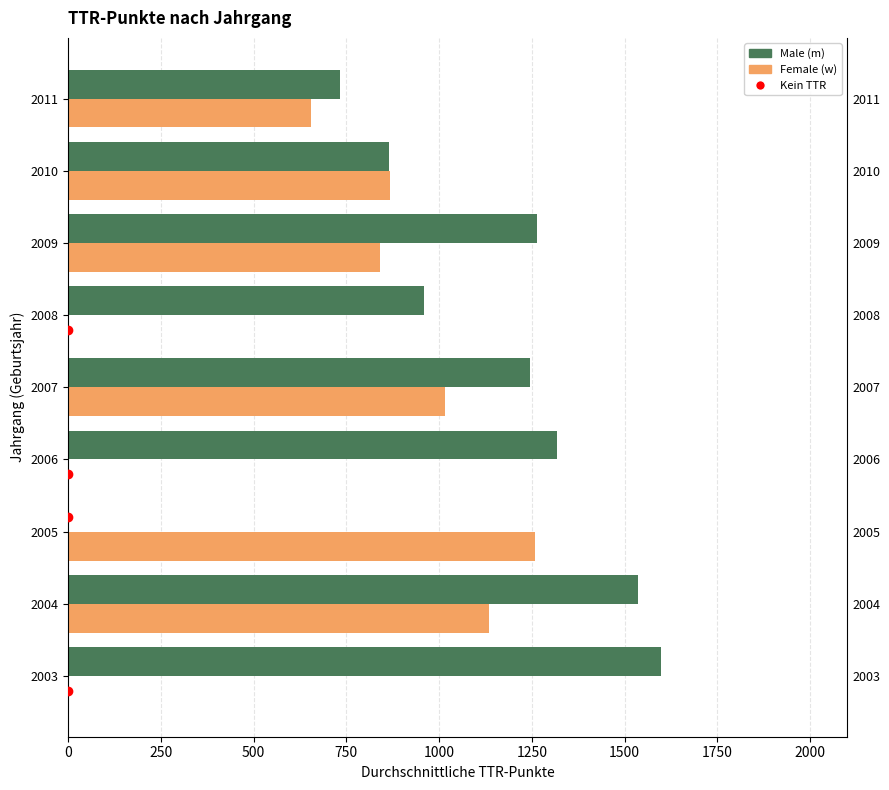

Are the bars horizontal?

Yes